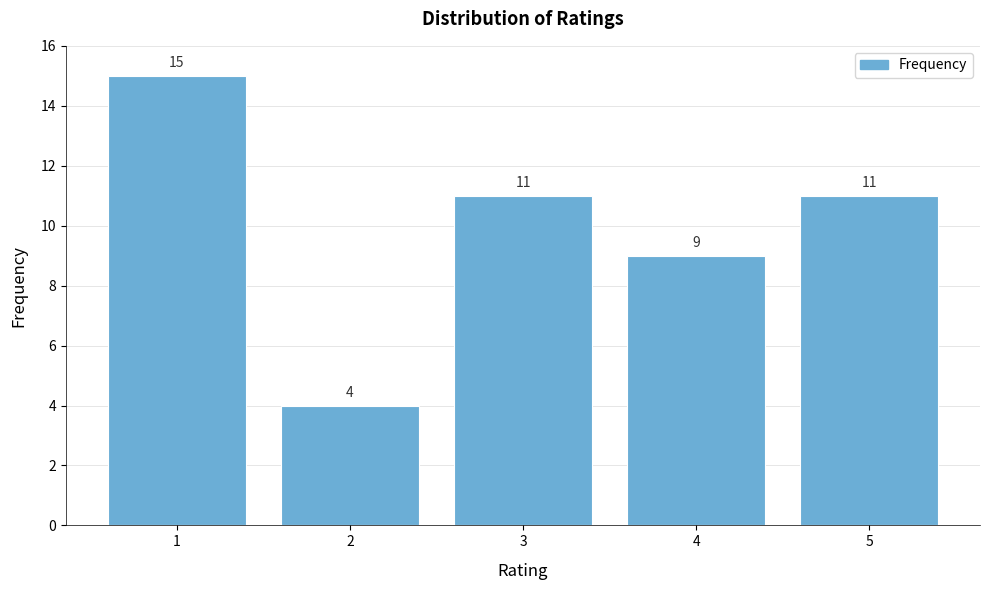

Reading right to left, transcribe all the data shown in this chart.

11	9	11	4	15